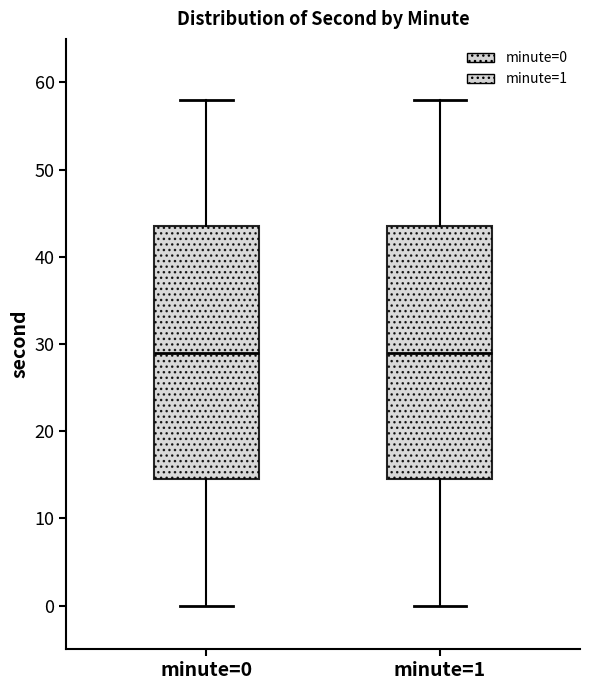

Reading left to right, read every box against the y-axis: the position of its median line, the range the box covers, and the ends of its whiskers. The values are not printed on the chart, so give them approximately, as read against the axis.

minute=0: median 29, box 15 to 44, whiskers 0 to 58
minute=1: median 29, box 15 to 44, whiskers 0 to 58